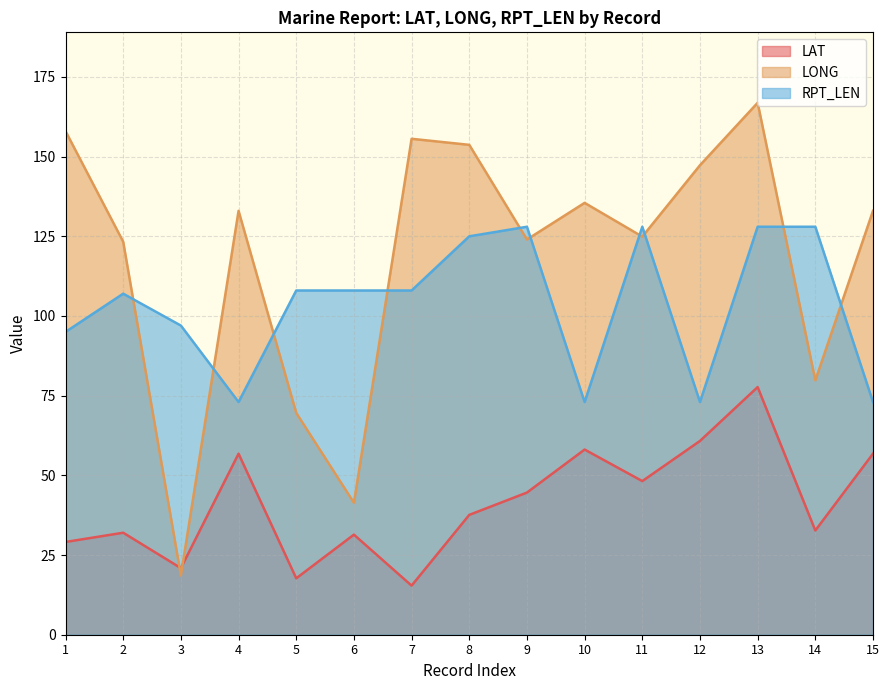

Which series has the largest range (max minus min)?

LONG